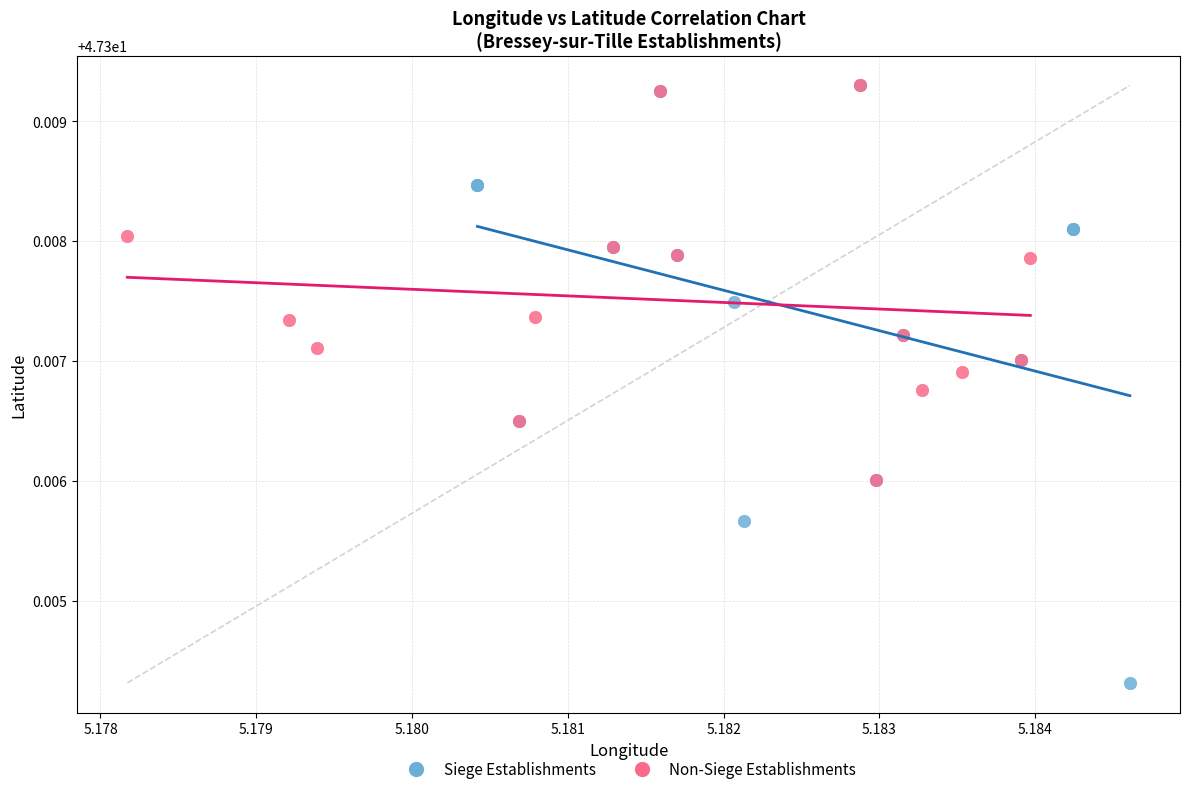

Which series has the widest spread of Y values?

Siege Establishments